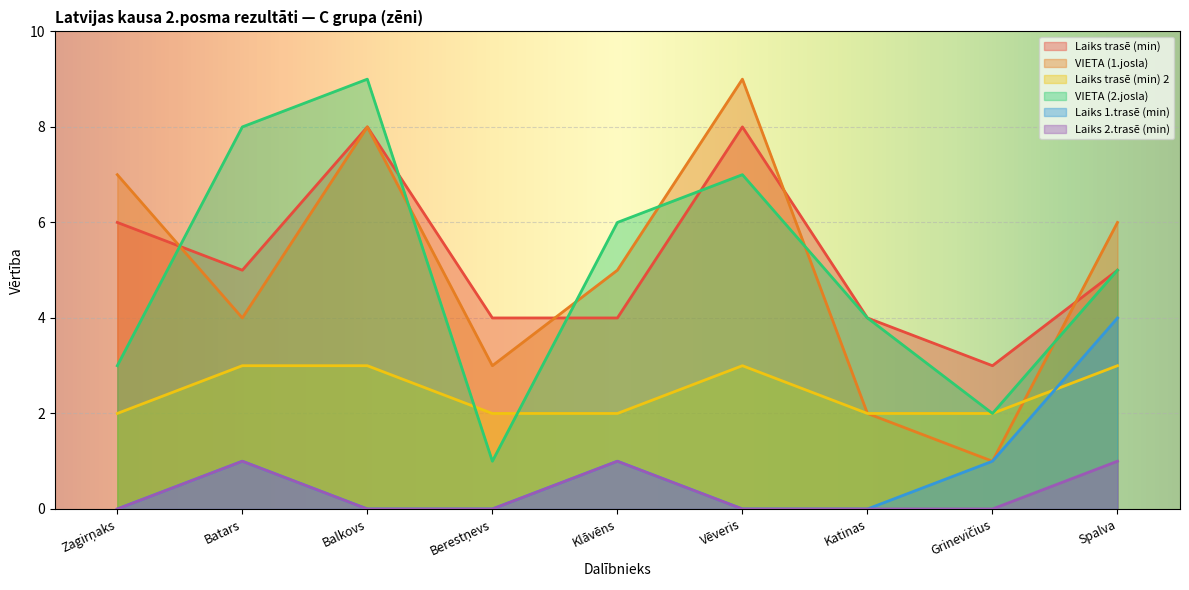

Rank the categories by Laiks 1.trasē (min) value from highest to lowest.

Spalva, Batars, Klāvēns, Grinevičius, Zagirņaks, Balkovs, Berestņevs, Vēveris, Katinas